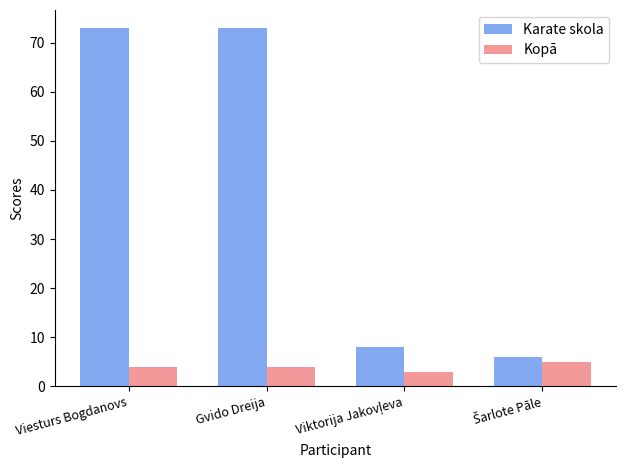

At Gvido Dreija, list the series in order from largest to smallest.

Karate skola, Kopā